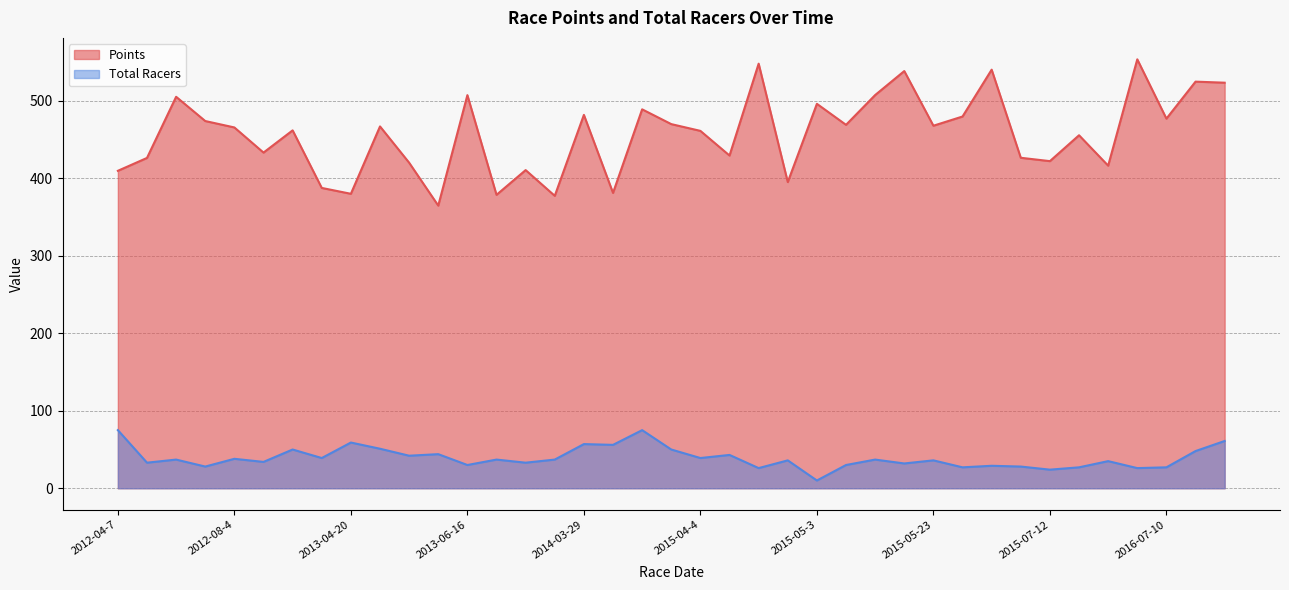

Reading left to right, transcribe all the data shown in this chart.

Points: 409.7	426.4	505.3	474.0	465.7	433.2	461.9	387.6	380.1	467.0	420.2	364.8	507.4	378.7	410.6	377.4	481.9	381.2	489.1	470.0	461.3	429.4	548.0	395.2	496.2	469.1	507.5	538.5	467.9	479.8	540.3	426.5	422.2	455.6	416.4	553.6	477.1	524.8	523.5
Total Racers: 75.0	33.0	37.0	28.0	38.0	34.0	50.0	39.0	59.0	51.0	42.0	44.0	30.0	37.0	33.0	37.0	57.0	56.0	75.0	50.0	39.0	43.0	26.0	36.0	10.0	30.0	37.0	32.0	36.0	27.0	29.0	28.0	24.0	27.0	35.0	26.0	27.0	48.0	61.0